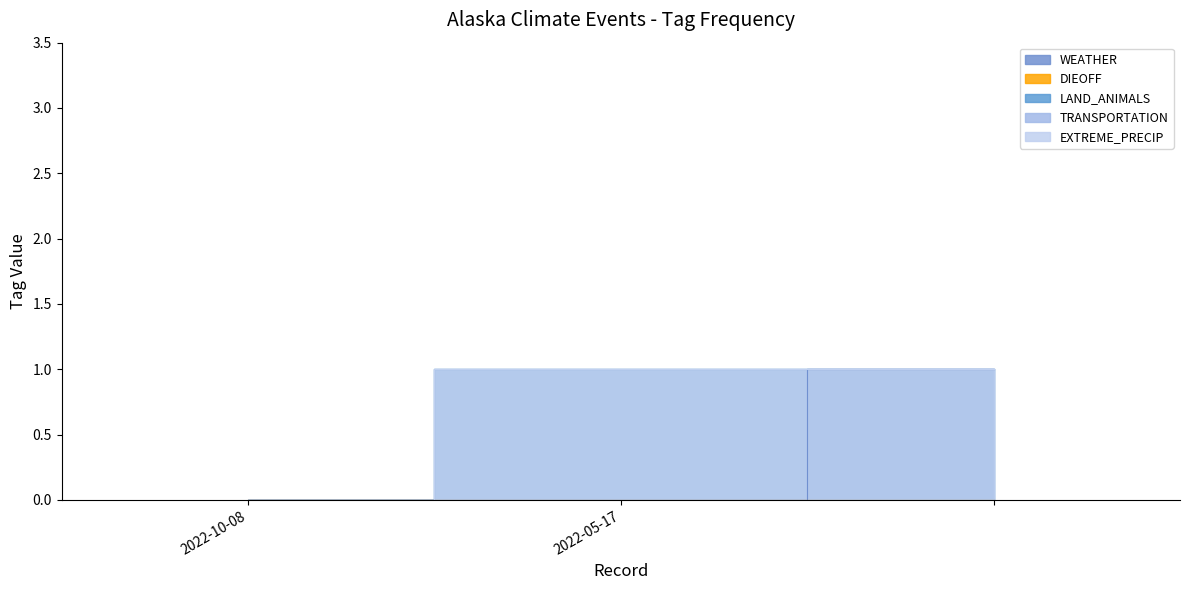

Between 2022-10-08 and 2022-05-17, which series saw the biggest shift?

LAND_ANIMALS